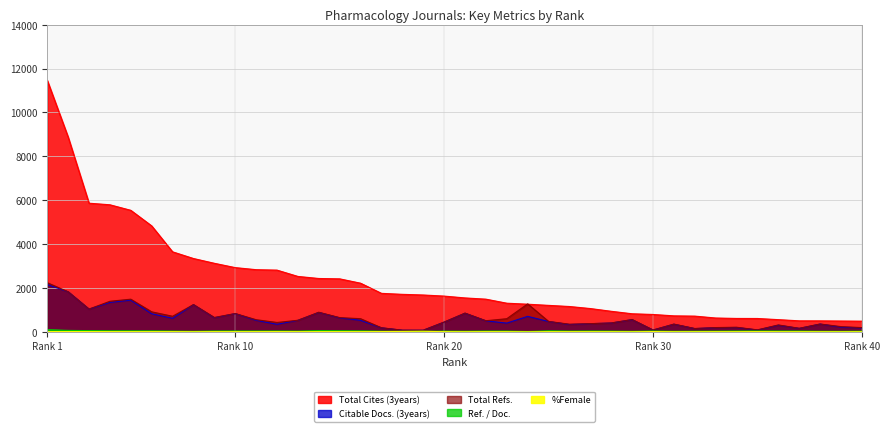

Read the Ref. / Doc. value at 37, to the nearest 10.

30